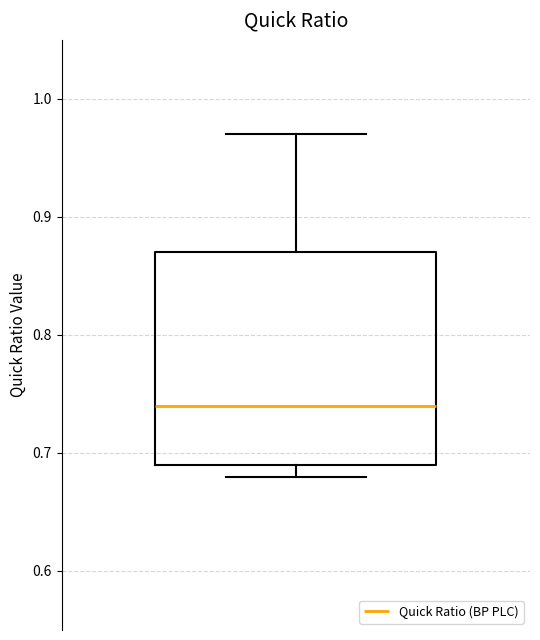

Read this box plot against the y-axis: the position of the median line, the range covered by the box, and the ends of both whiskers. The values are not printed on the chart, so give them approximately, as read against the axis.

median 0.74, box 0.69 to 0.87, whiskers 0.68 to 0.97